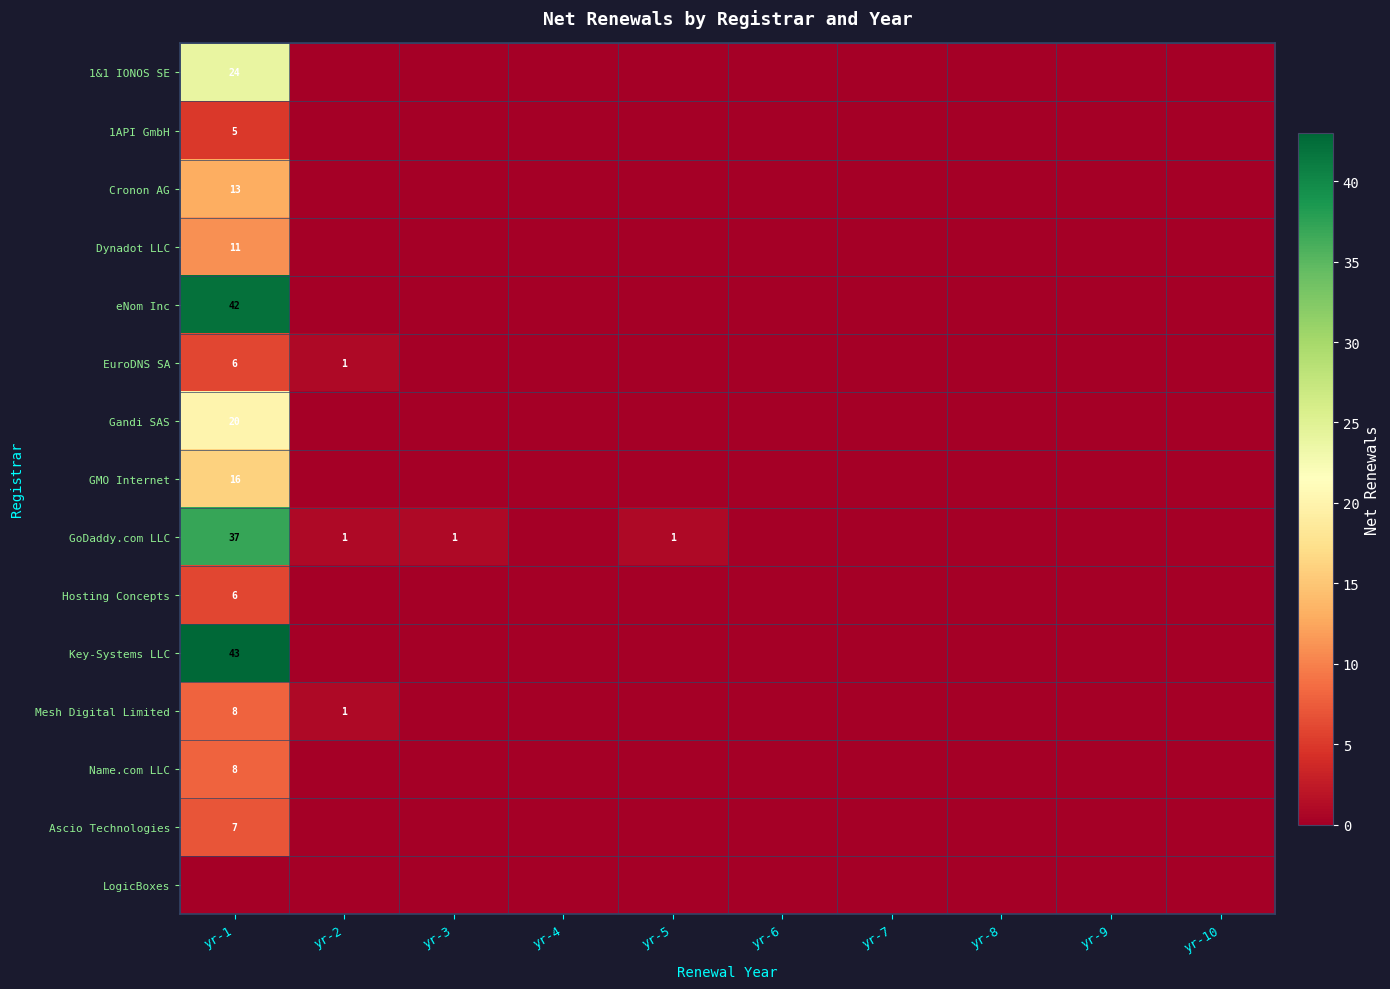

What is the difference between the maximum and second lowest values in the GoDaddy.com LLC series?

37